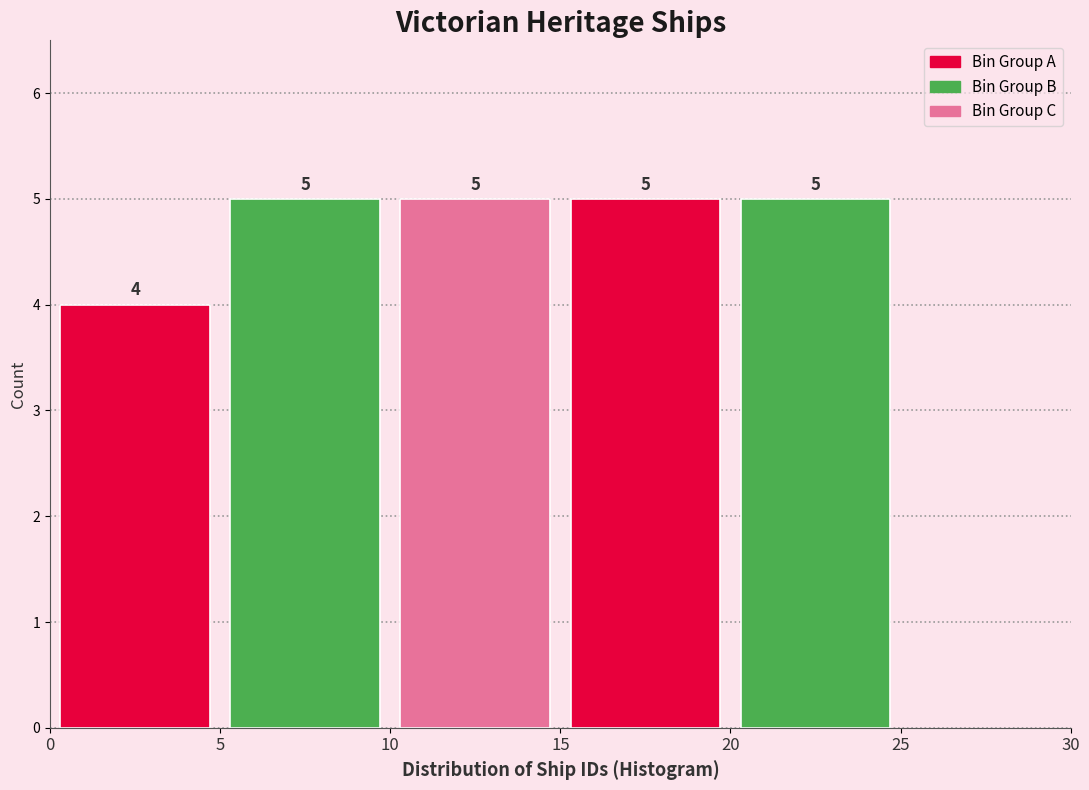

Reading left to right, transcribe this chart: for each bar, give the range it covers on the x-axis and its height.

0 to 5: 4
5 to 10: 5
10 to 15: 5
15 to 20: 5
20 to 25: 5